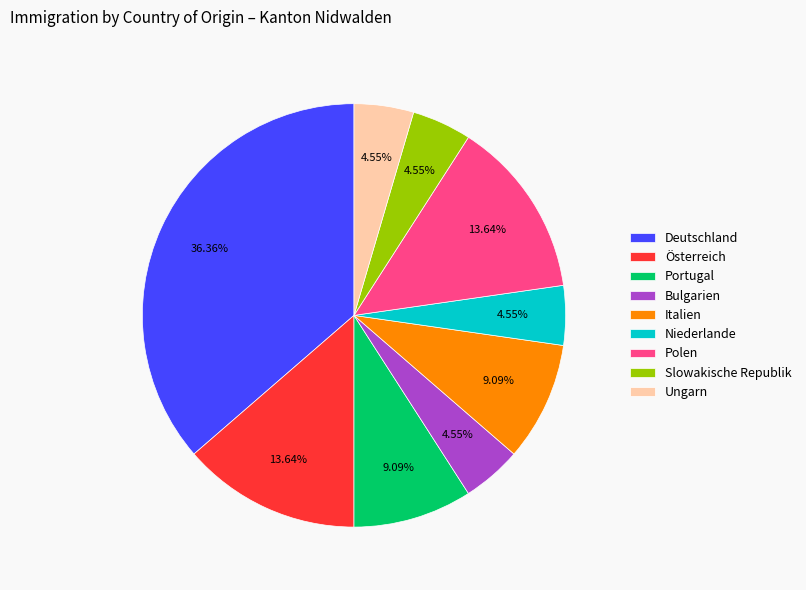

True or false: Slowakische Republik accounts for 5% of the total.

True